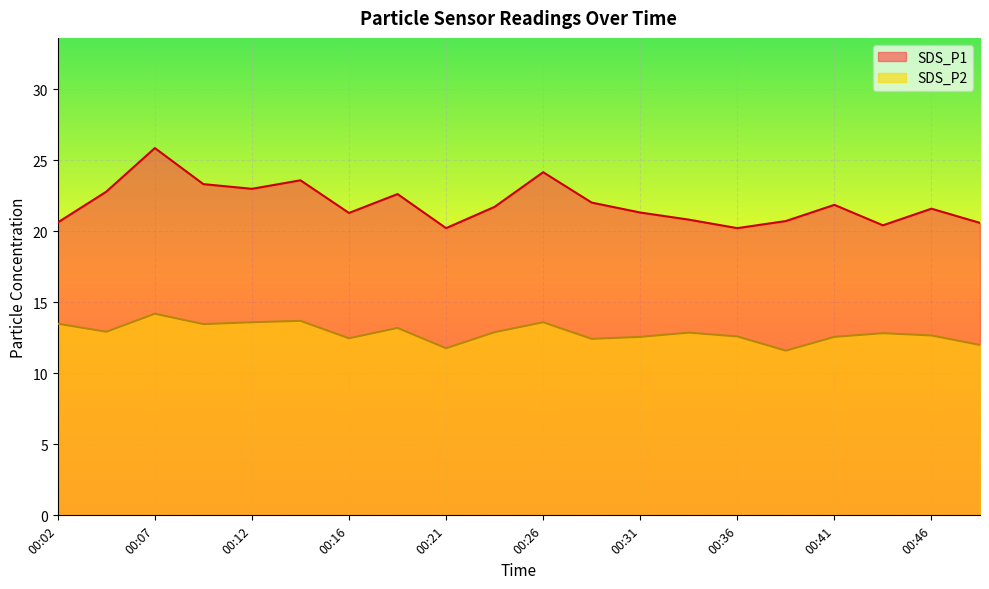

True or false: SDS_P1 has more than 1 points higher than both neighbors.

True